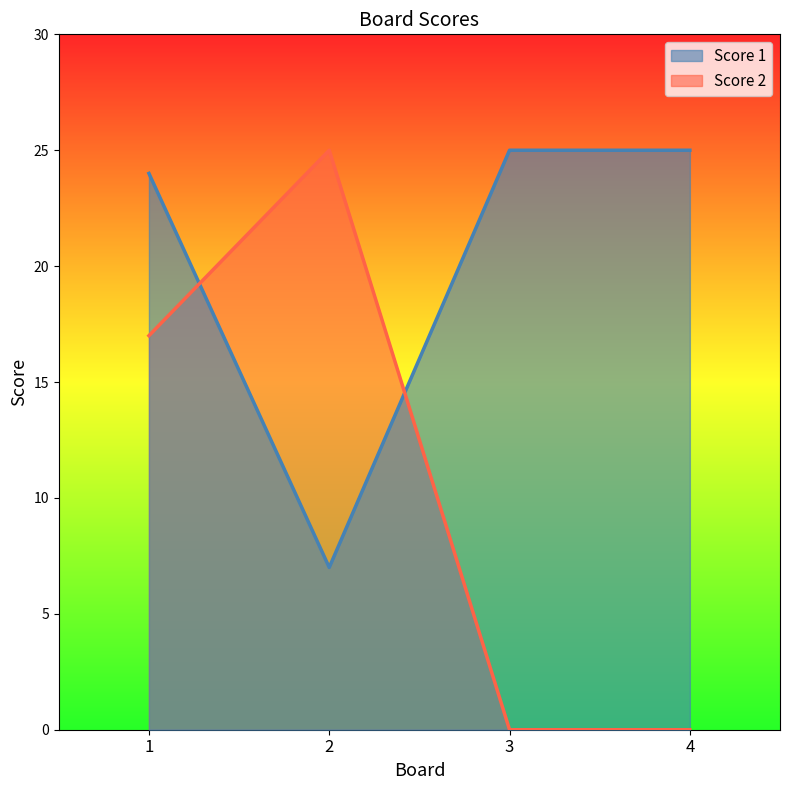

What is the maximum value shown in the chart?

25